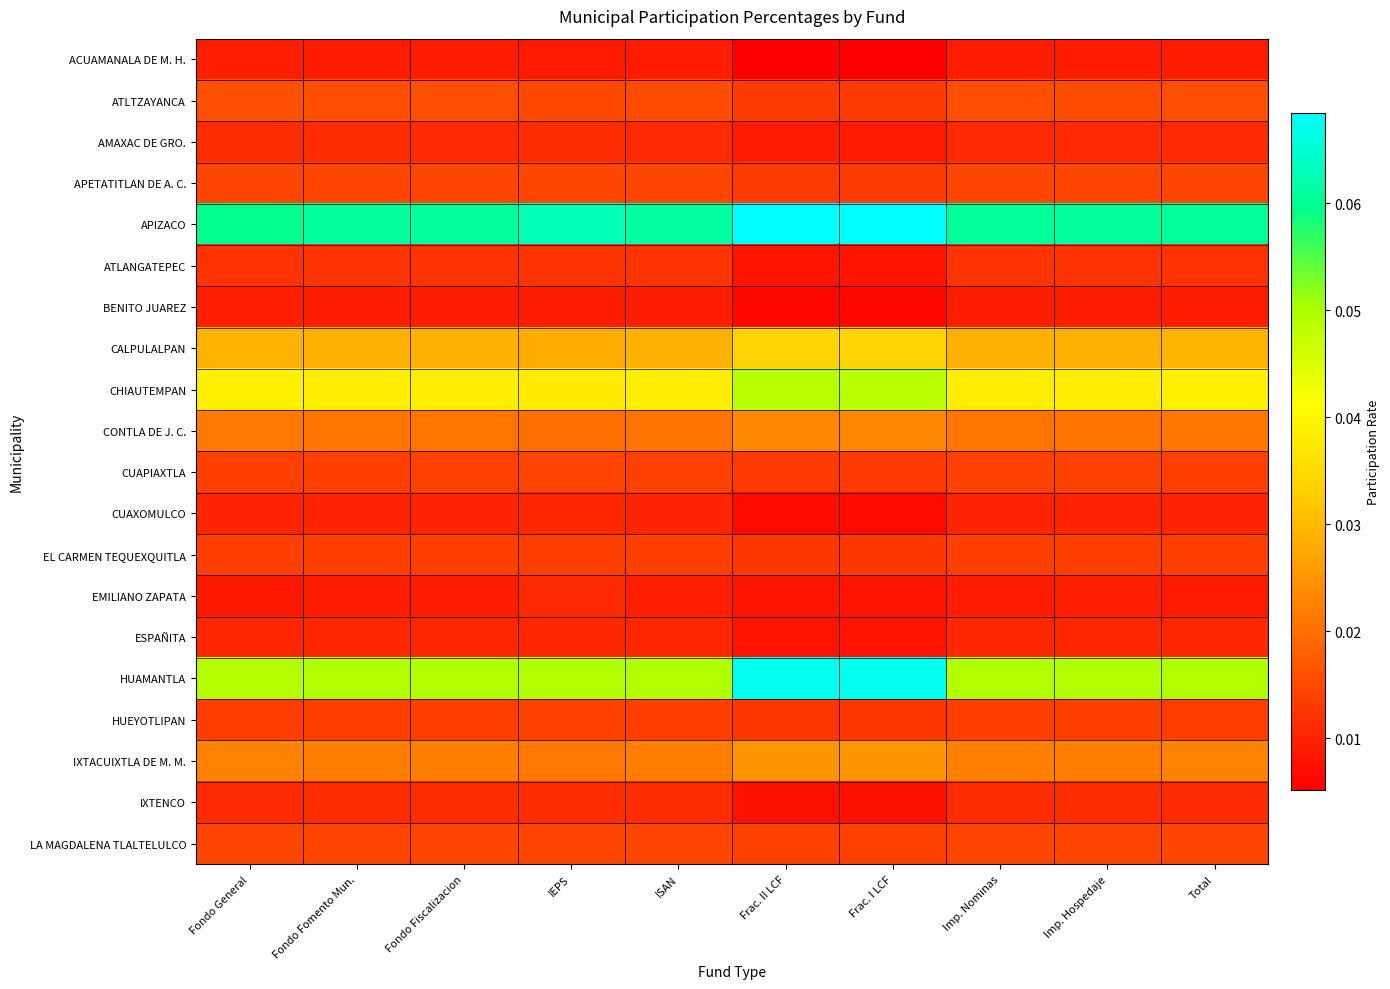

Which series has the largest total across all categories?

APIZACO